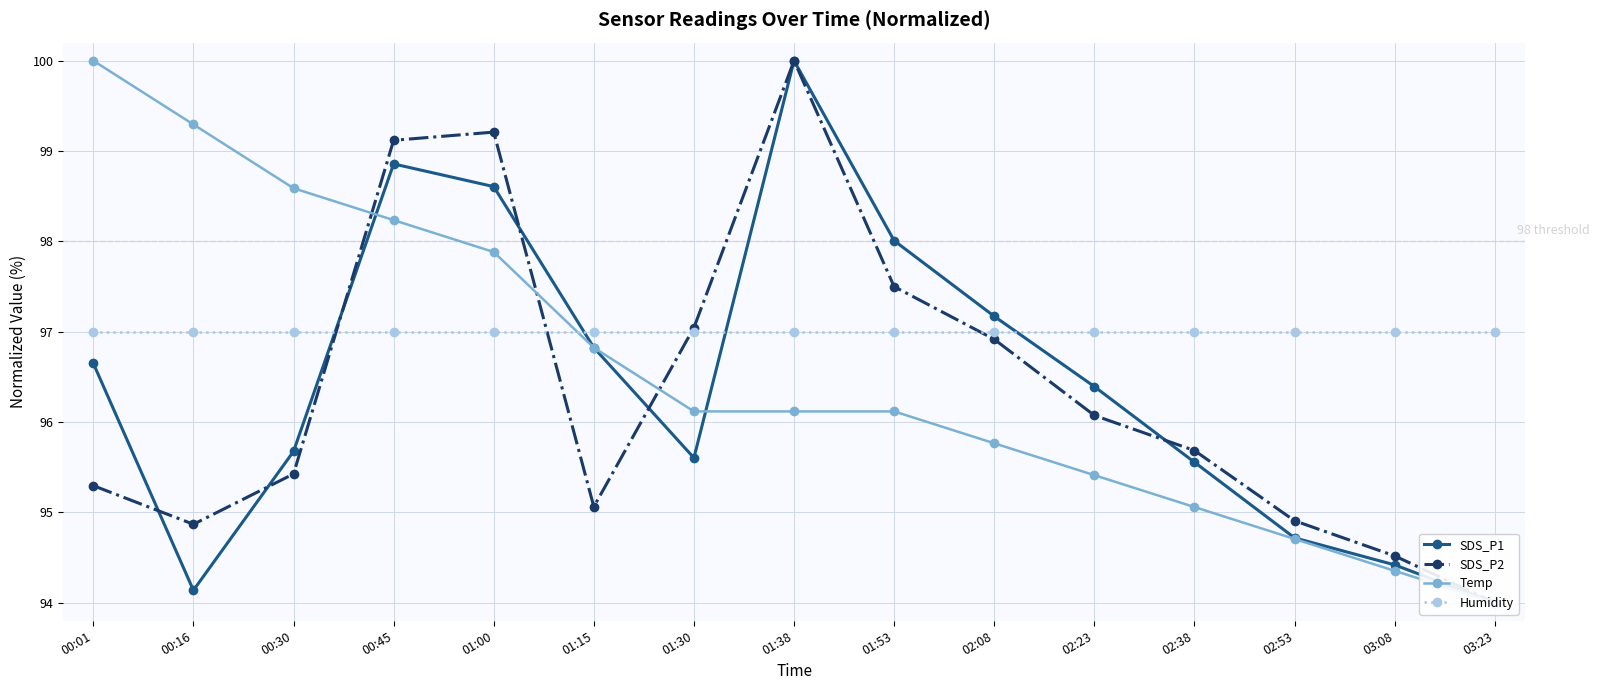

At which category does SDS_P2 reach its first local peak?

01:00